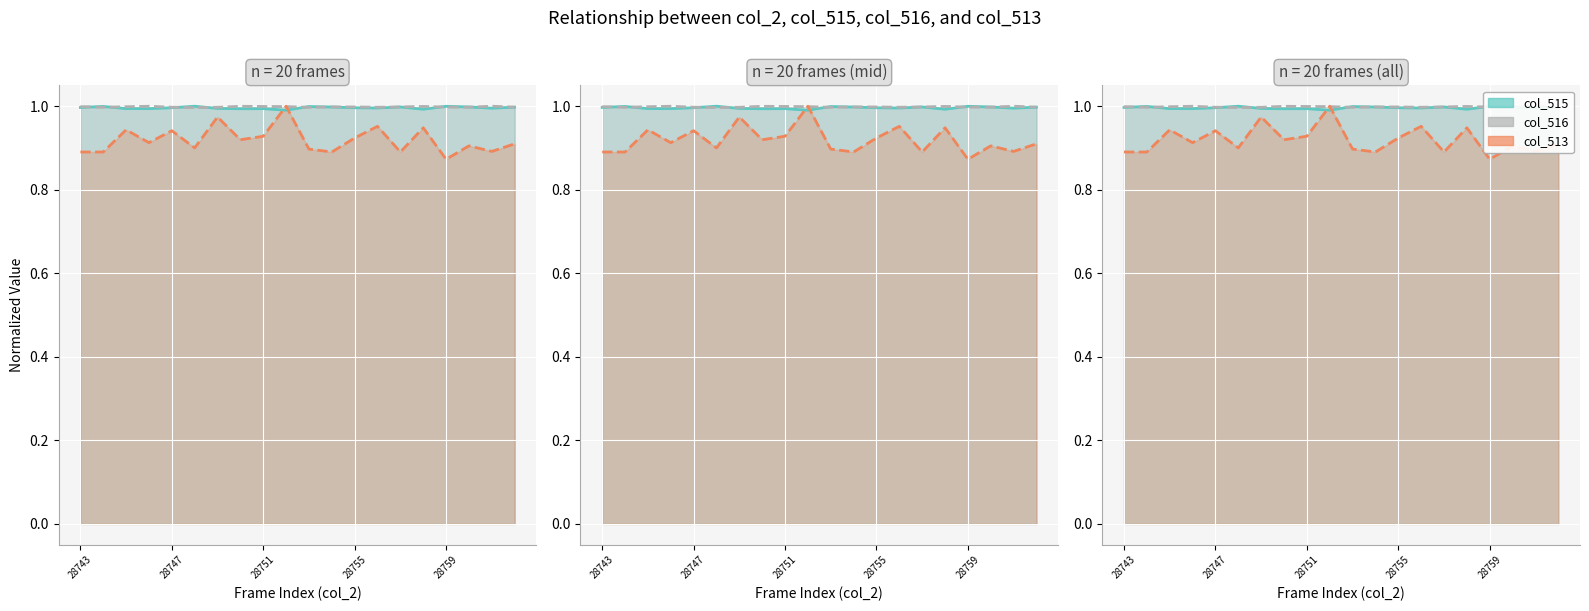

How many intersections are there between col_515 and col_513?

2